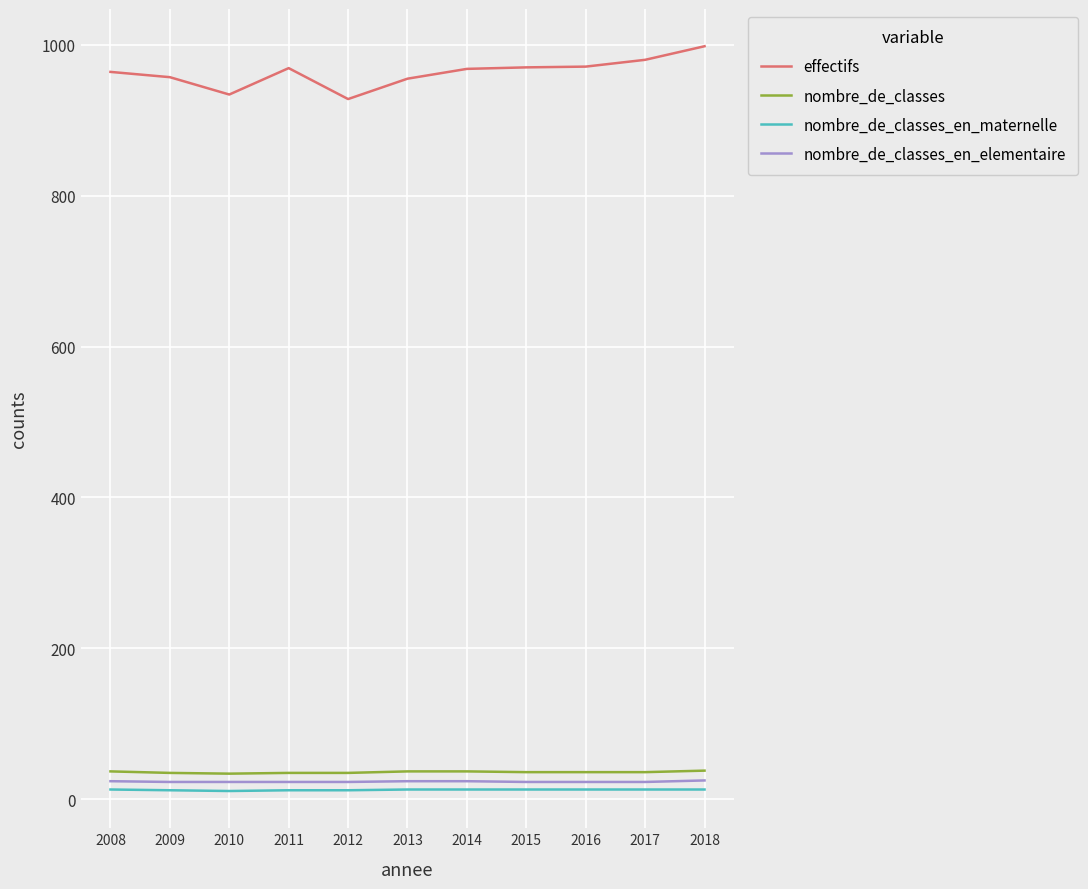

What are all the series names shown in the legend?

effectifs, nombre_de_classes, nombre_de_classes_en_maternelle, nombre_de_classes_en_elementaire